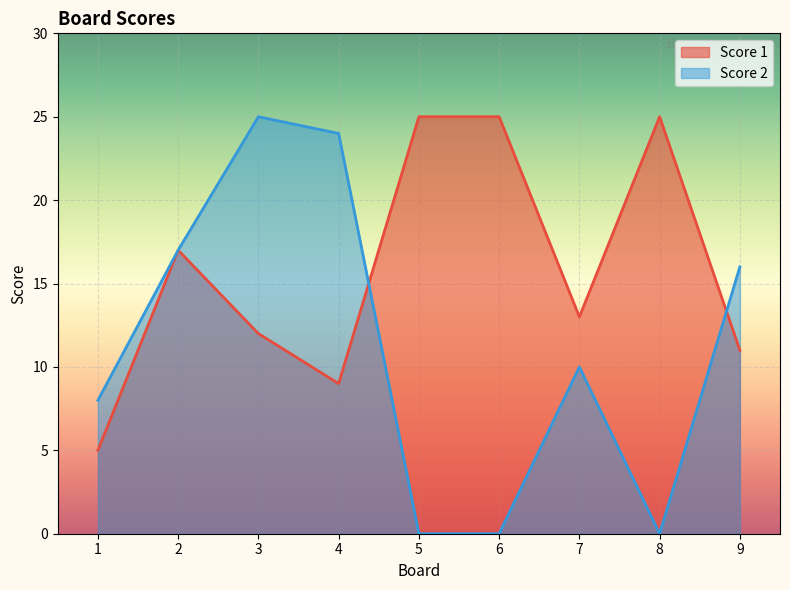

What is the sum of the Score 1 values at 2 and 4?

26